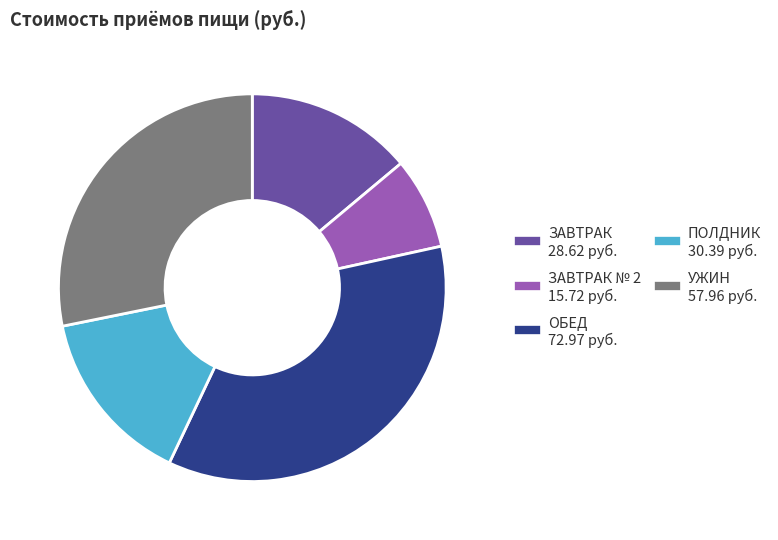

Is there any slice that represents more than half of the pie?

No